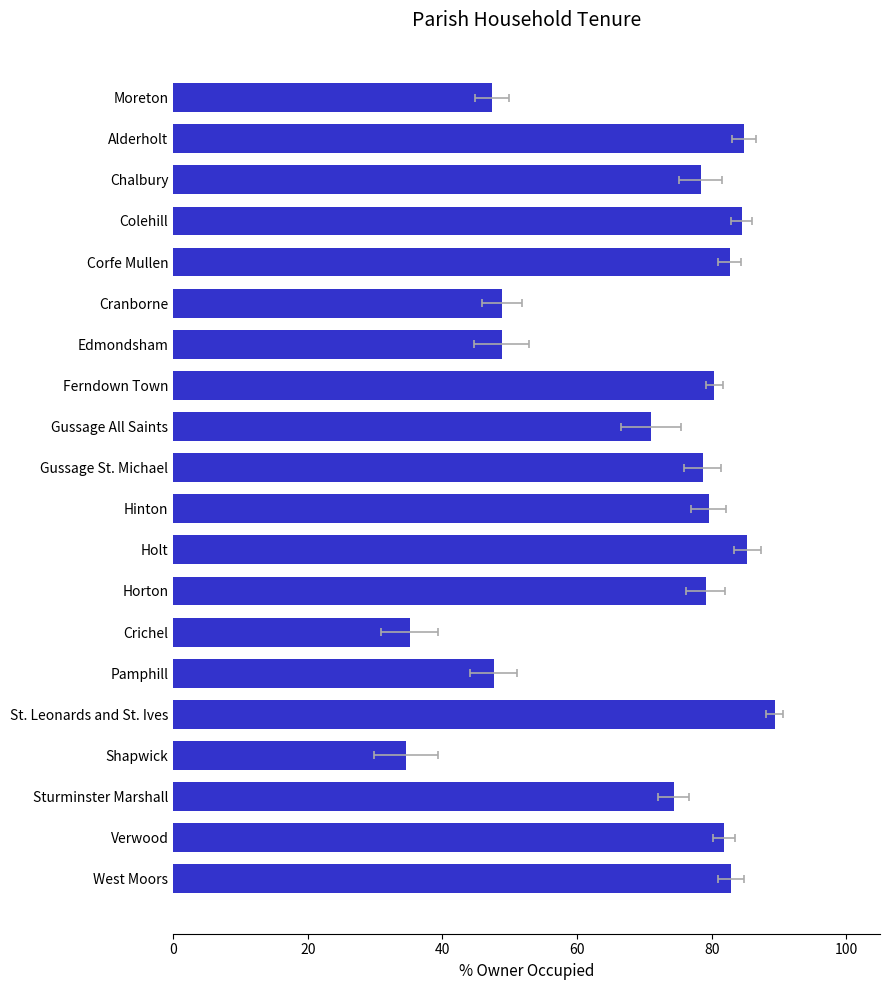

Count the number of data series in this chart.

1